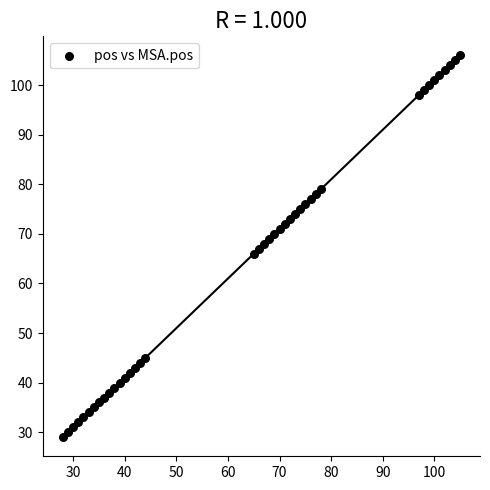

What is the range of Y values (max minus min)?

77